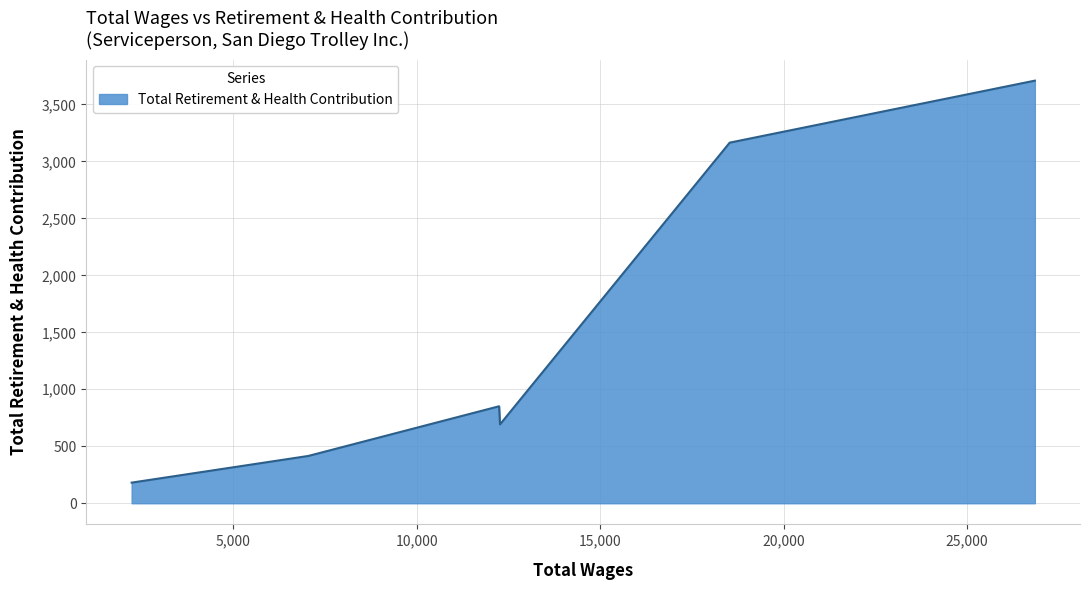

What is the smallest value displayed?

181